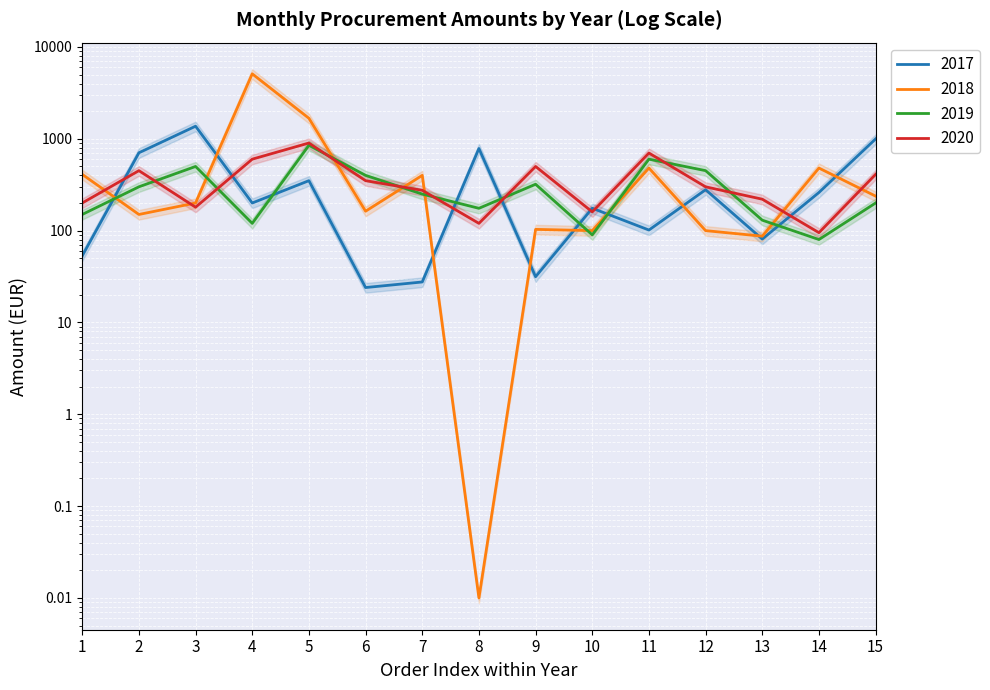

Reading left to right, list all the values displayed in this chart.

2018: 1=410.0	2=150.0	3=200.0	4=5100.0	5=1673.5	6=162.8	7=400.0	8=0.0	9=103.2	10=100.0	11=480.2	12=100.0	13=87.0	14=480.2	15=237.6
2019: 1=150.0	2=300.0	3=500.0	4=120.0	5=850.0	6=400.0	7=250.0	8=175.0	9=320.0	10=90.0	11=600.0	12=450.0	13=130.0	14=80.0	15=200.0
2020: 1=200.0	2=450.0	3=180.0	4=600.0	5=900.0	6=350.0	7=275.0	8=120.0	9=500.0	10=160.0	11=700.0	12=300.0	13=220.0	14=95.0	15=410.0